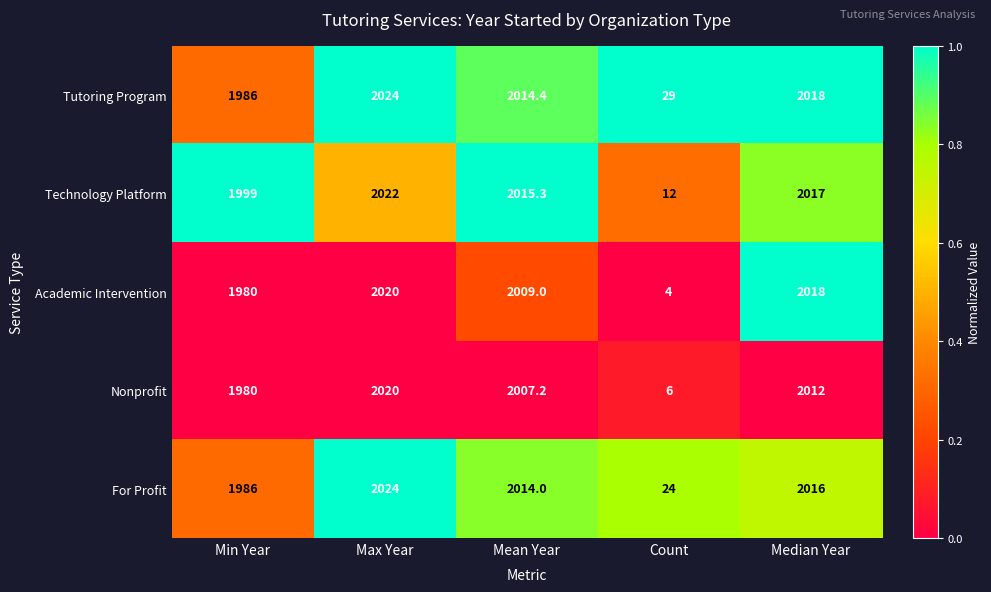

Reading left to right, what are all the values shown in this chart?

Tutoring Program: Min Year=1986.0	Max Year=2024.0	Mean Year=2014.4	Count=29.0	Median Year=2018.0
Technology Platform: Min Year=1999.0	Max Year=2022.0	Mean Year=2015.3	Count=12.0	Median Year=2017.0
Academic Intervention: Min Year=1980.0	Max Year=2020.0	Mean Year=2009.0	Count=4.0	Median Year=2018.0
Nonprofit: Min Year=1980.0	Max Year=2020.0	Mean Year=2007.2	Count=6.0	Median Year=2012.0
For Profit: Min Year=1986.0	Max Year=2024.0	Mean Year=2014.0	Count=24.0	Median Year=2016.0